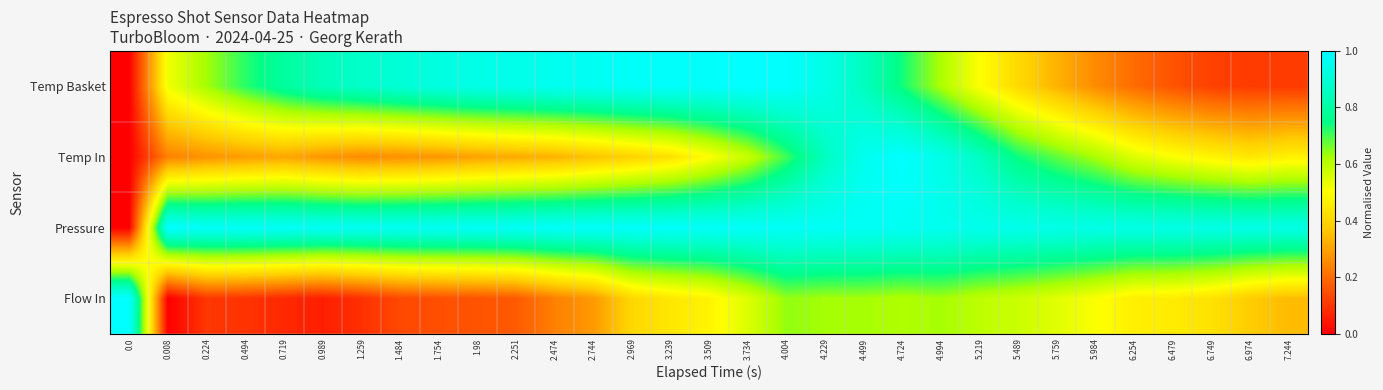

Count the number of data series in this chart.

4